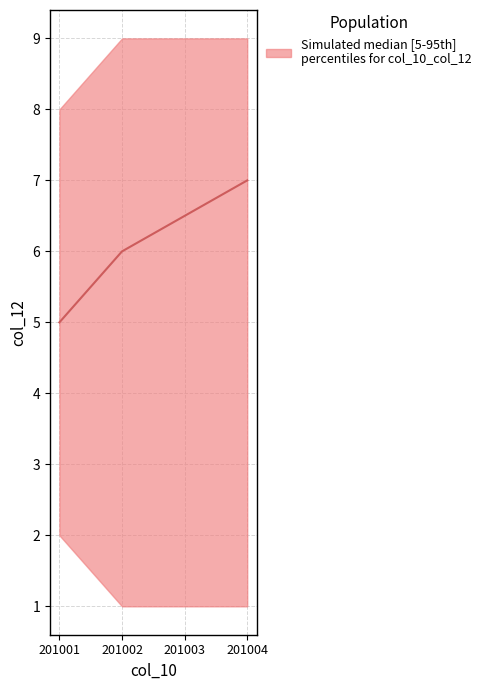

Reading right to left, extract all data points from this chart.

201004=7.0	201003=6.5	201002=6.0	201001=5.0